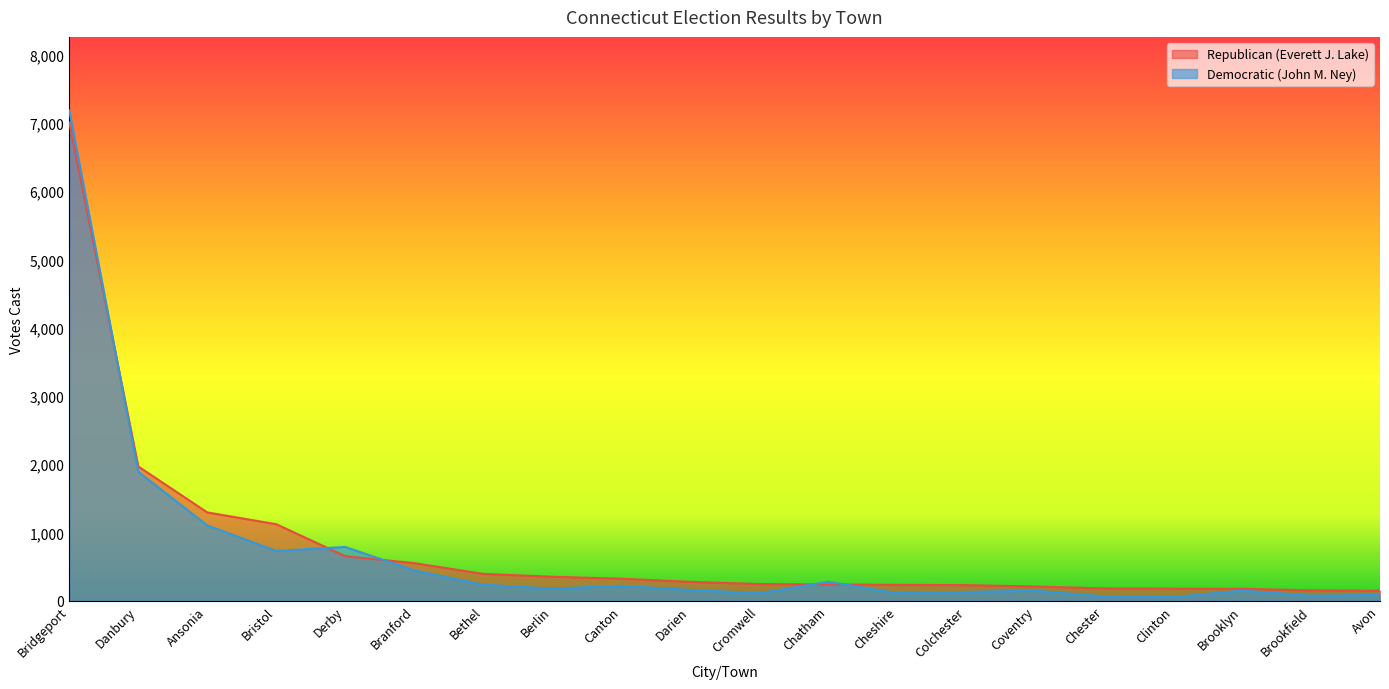

At how many categories does at least one series exceed 5570?

1